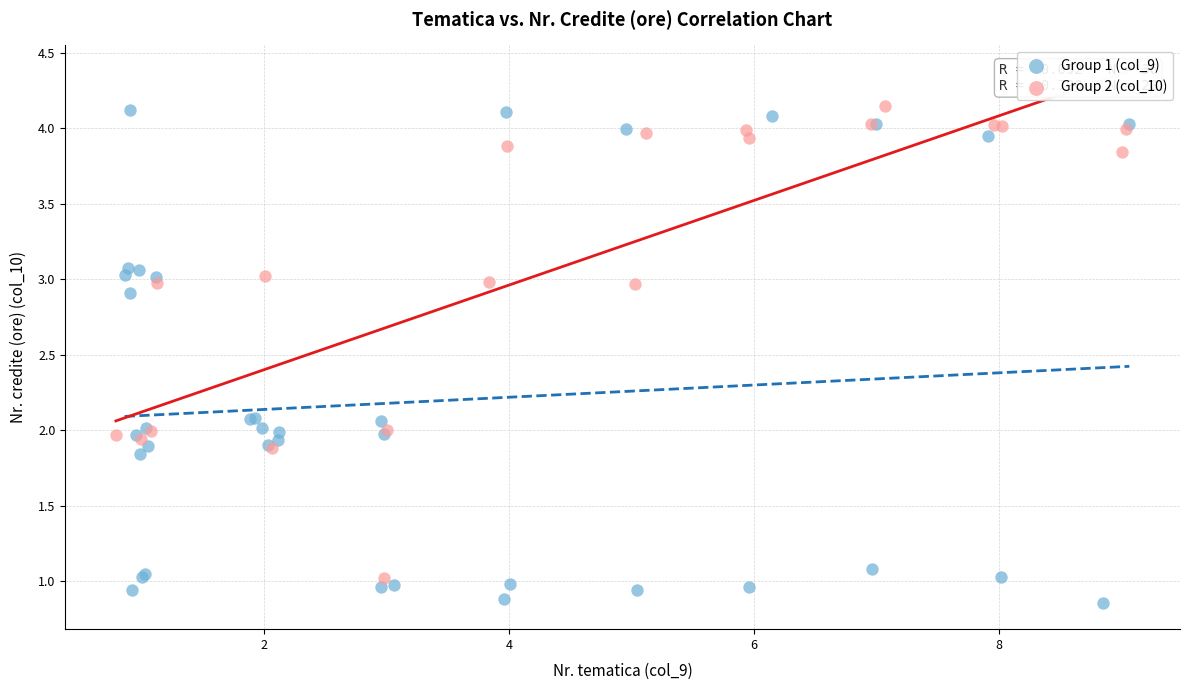

Which series contains the lowest Y value?

Group 1 (col_9)